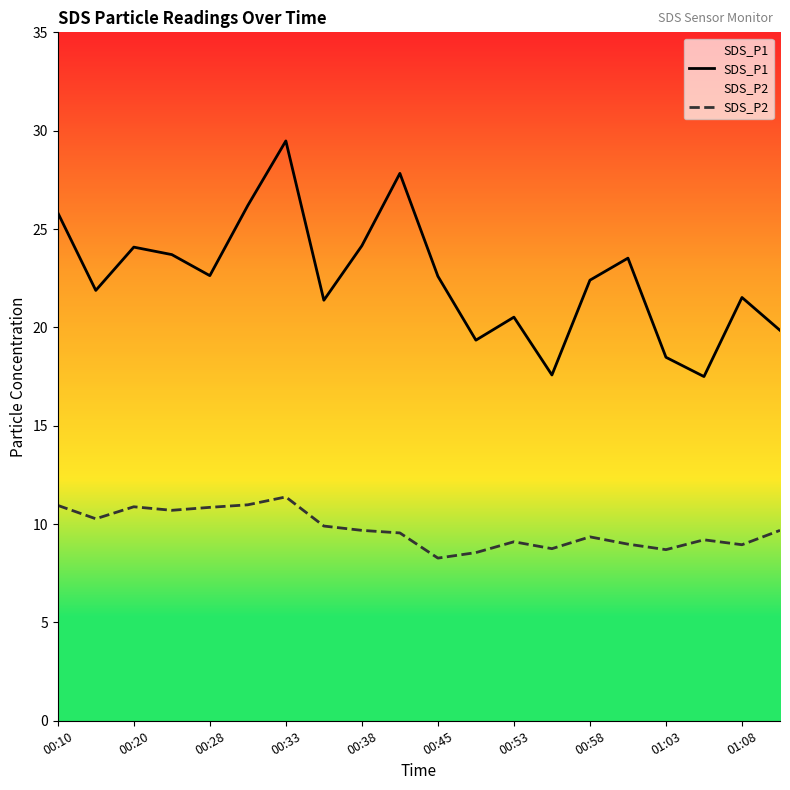

Which series has the largest total across all categories?

SDS_P1